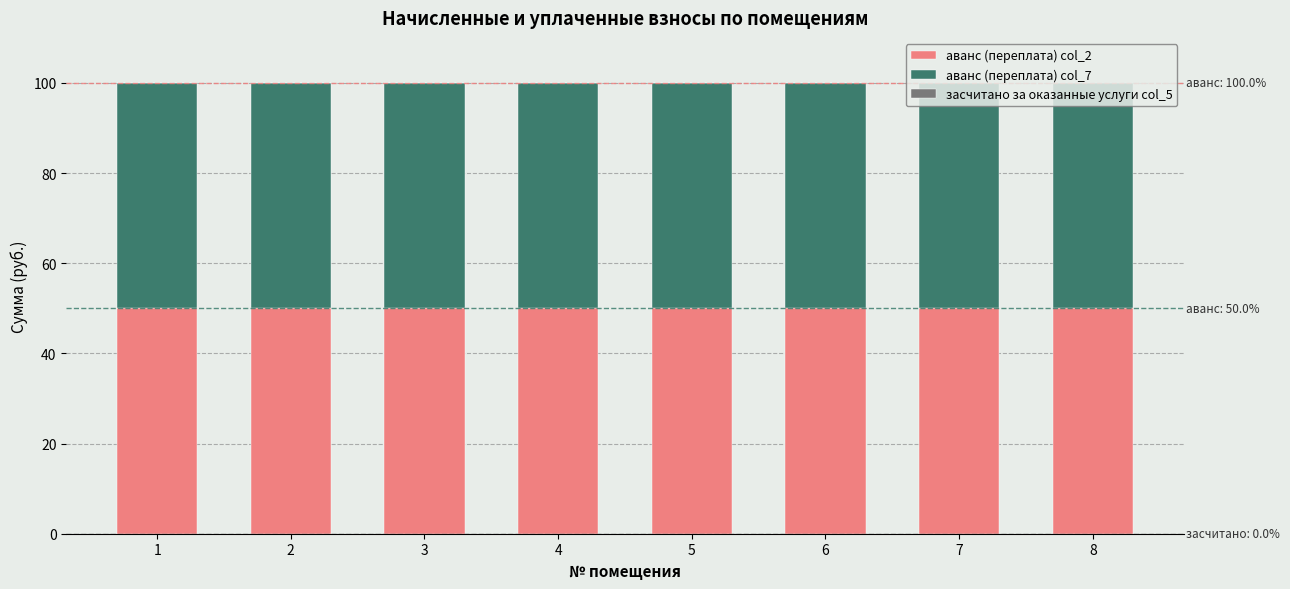

Which series has the widest spread of values?

аванс (переплата) col_2